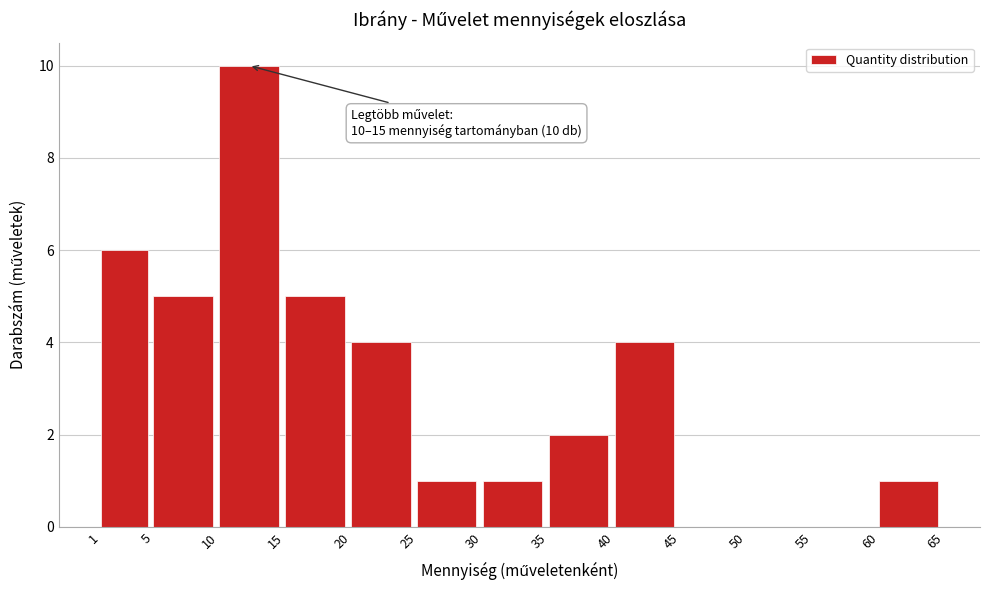

Which range on the x-axis has the tallest bar?

10 to 15